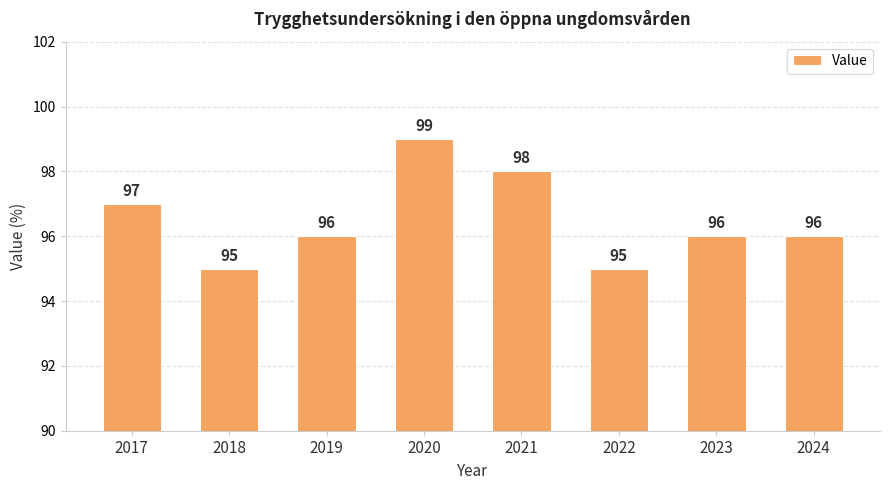

How many values are below 96?

2